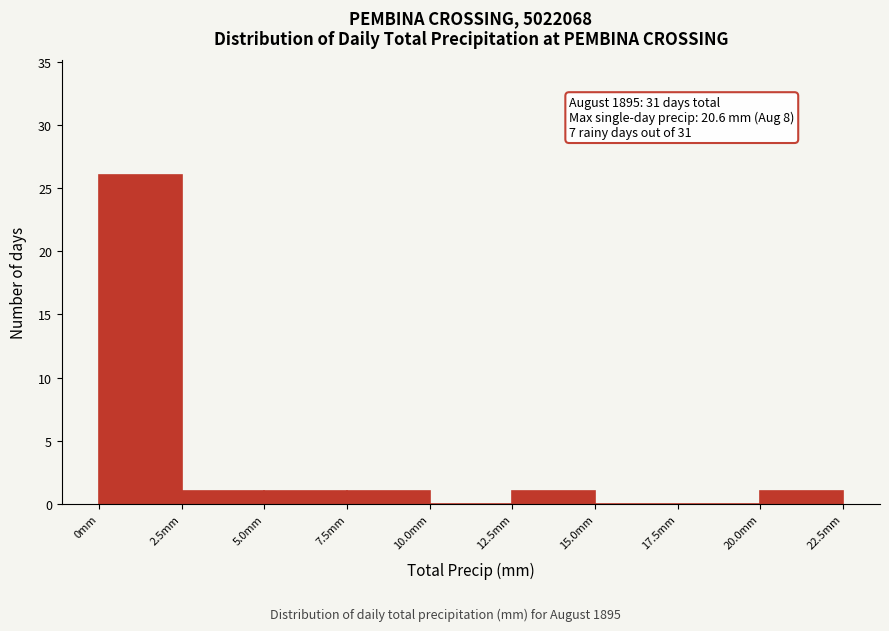

Which range on the x-axis has the tallest bar?

0.0 to 2.5